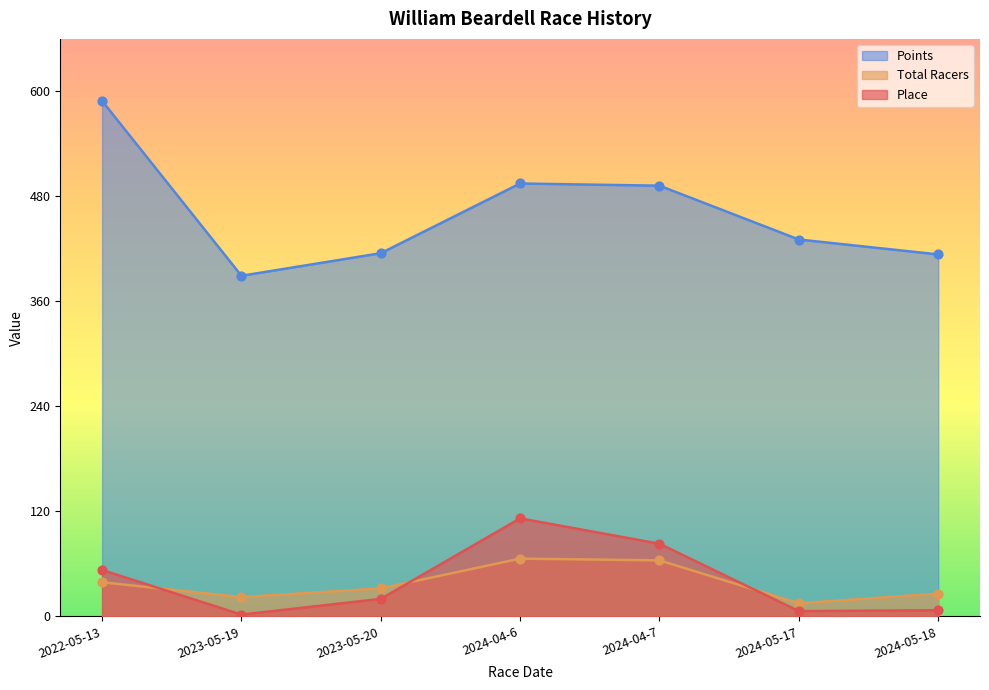

Which series reaches the maximum Y coordinate?

Points